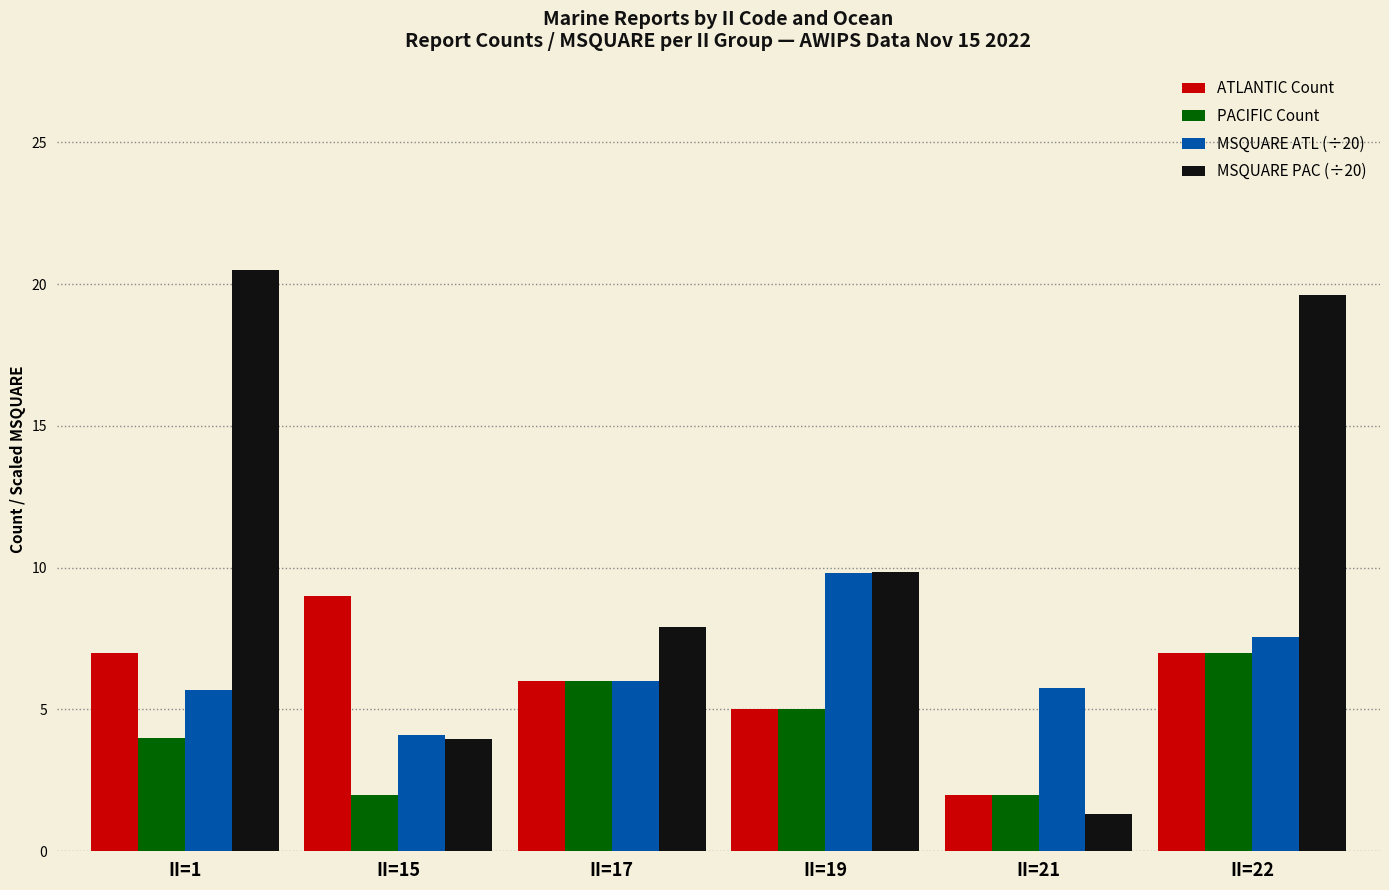

What is the difference between the maximum and minimum values in the ATLANTIC Count series?

7.0